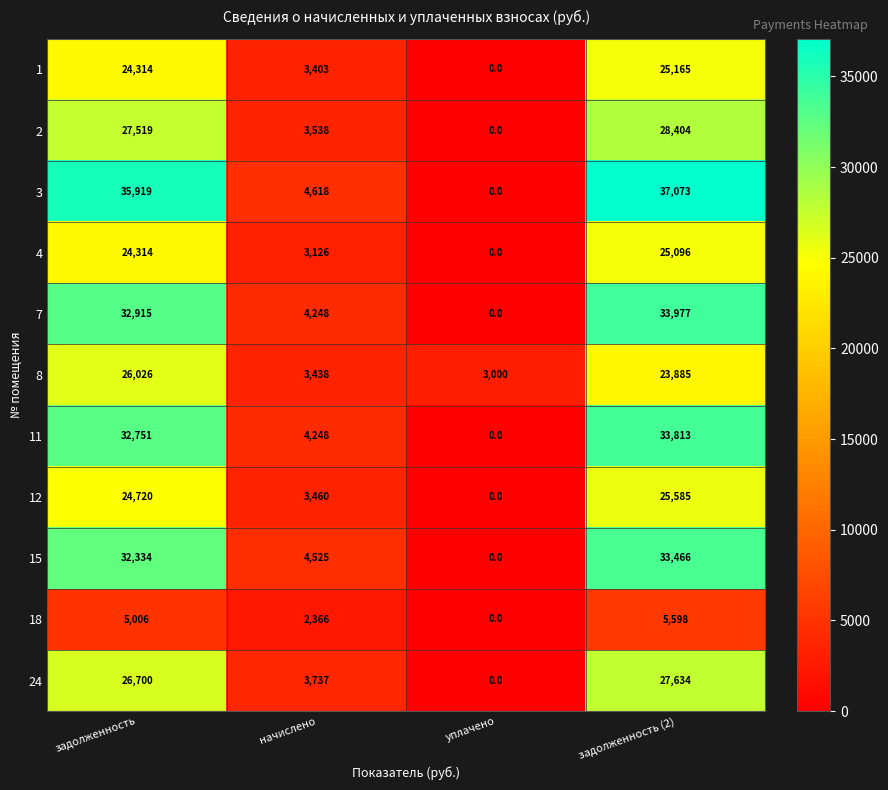

The value of 11 at начислено is 4248. True or false?

True